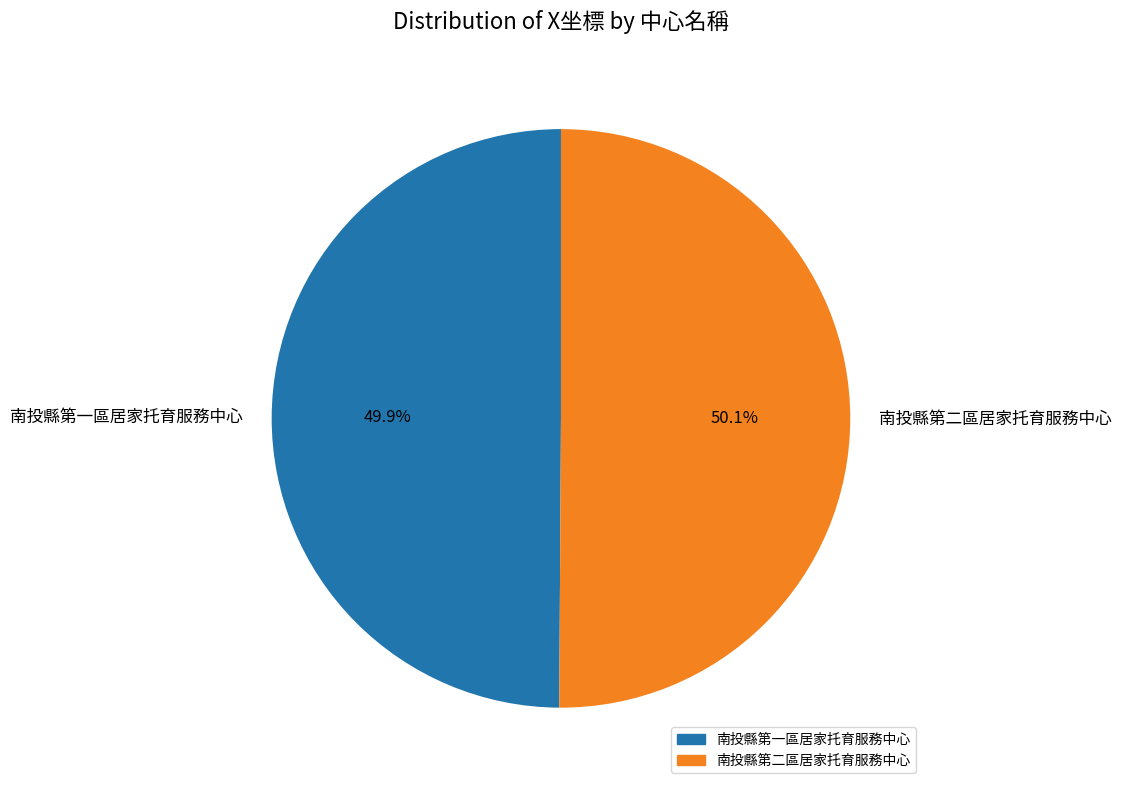

Is there a majority slice in this chart?

Yes